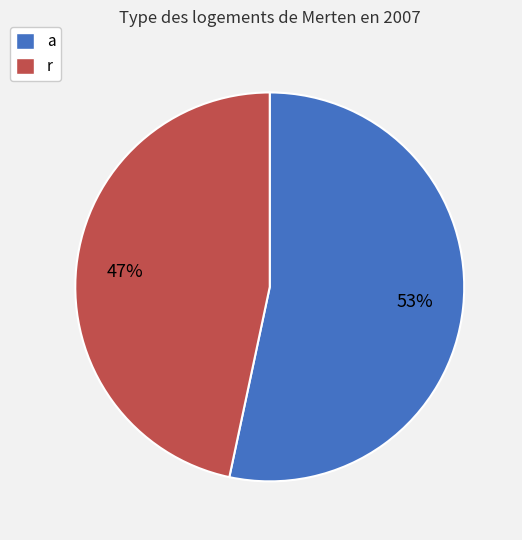

To the nearest percent, what portion does a represent?

53%